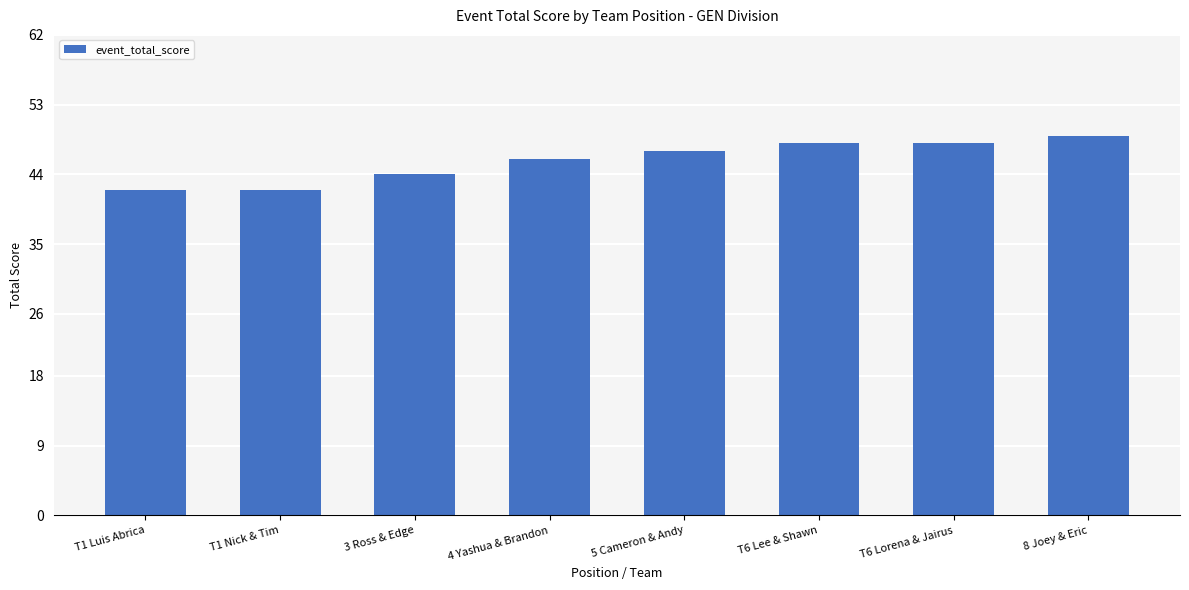

How many values are between 44 and 48?

5